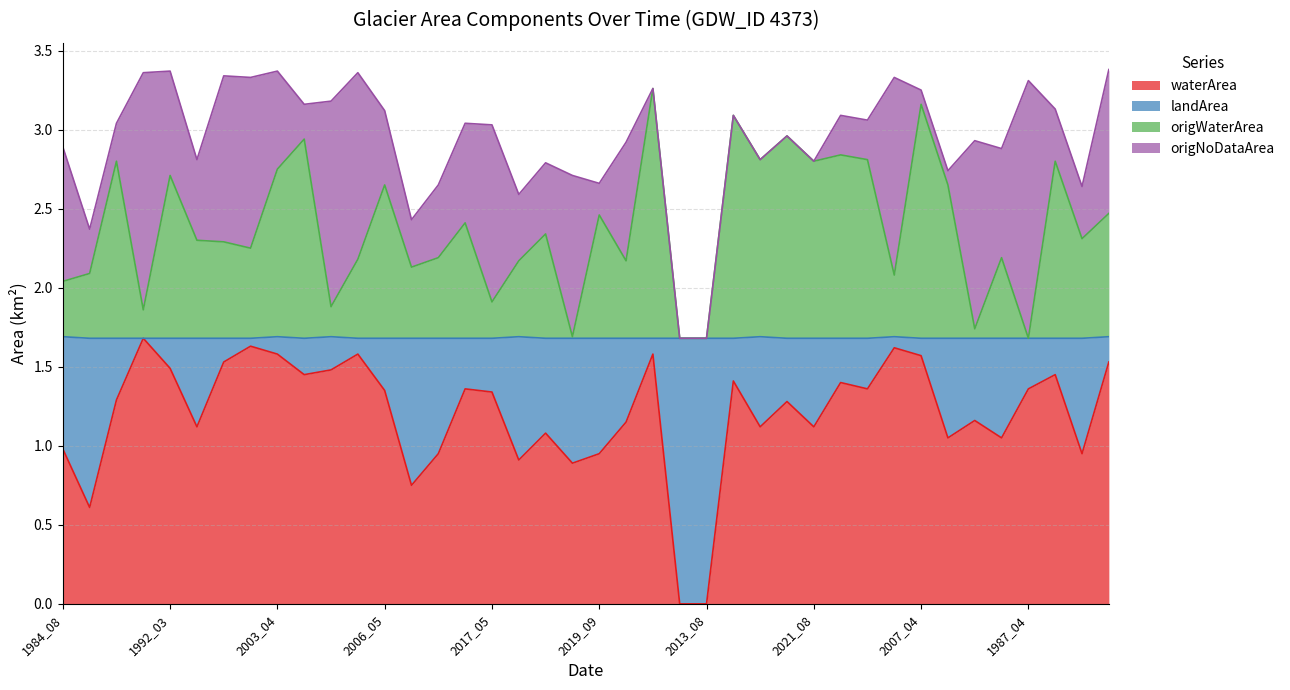

True or false: waterArea and origWaterArea cross at least once.

False